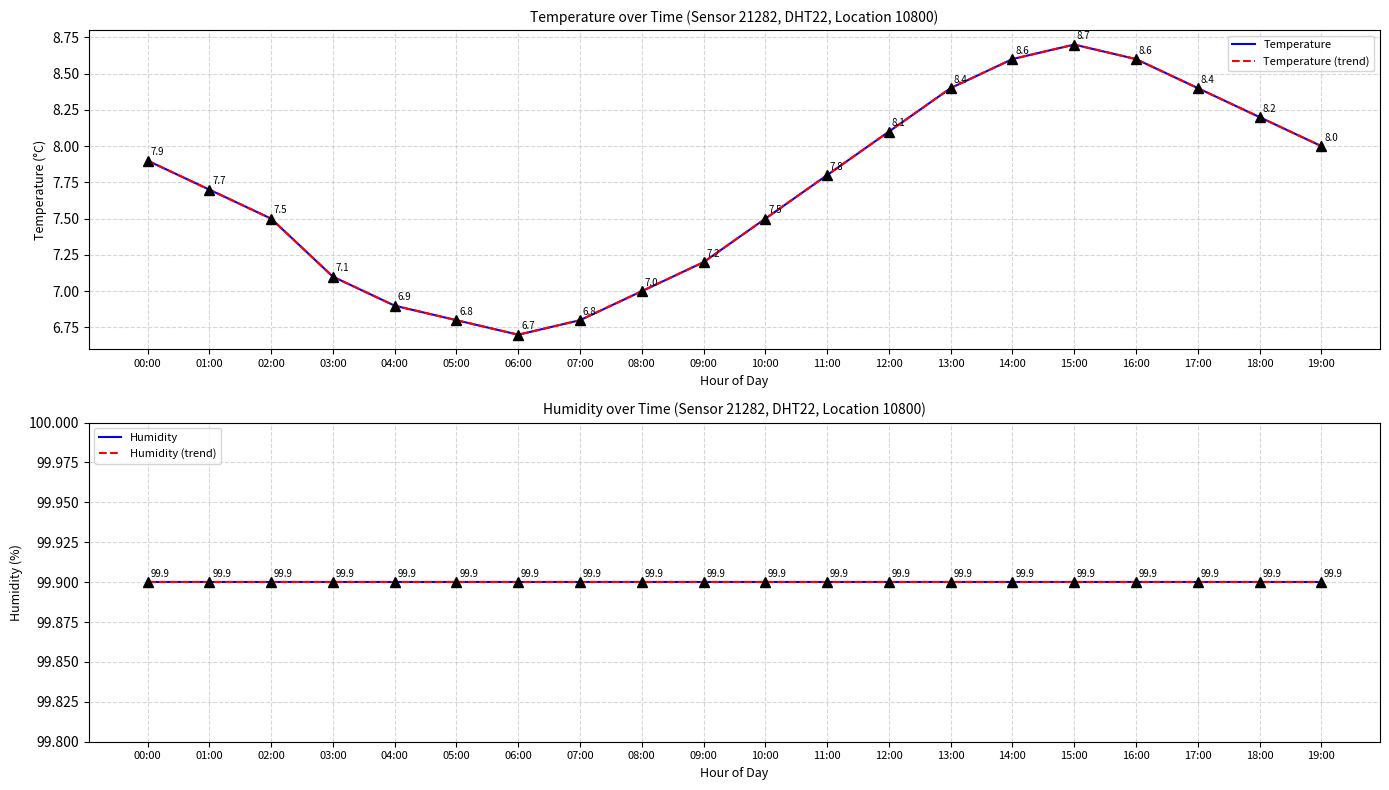

True or false: Humidity (trend) and Temperature (trend) intersect in this chart.

False